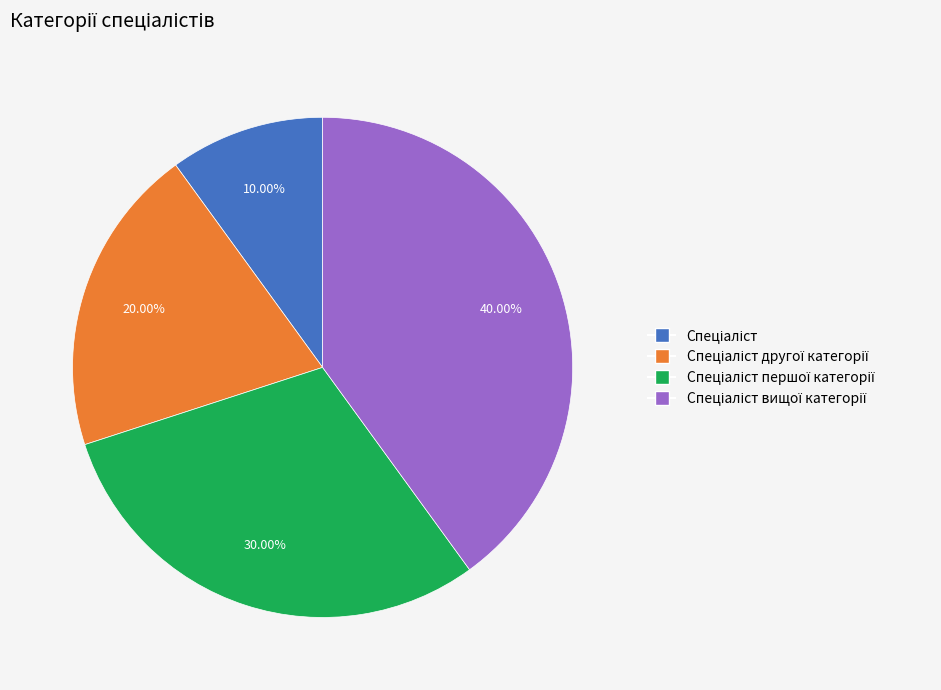

To the nearest percent, what is the difference between the largest and smallest slice percentages?

30%